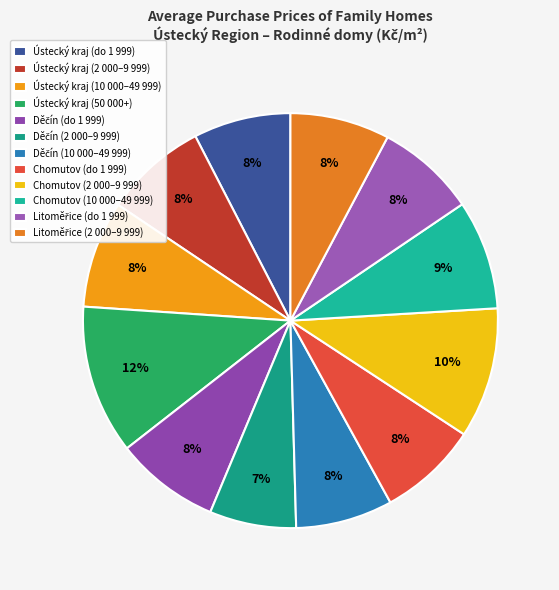

How many segments does this pie chart have?

12